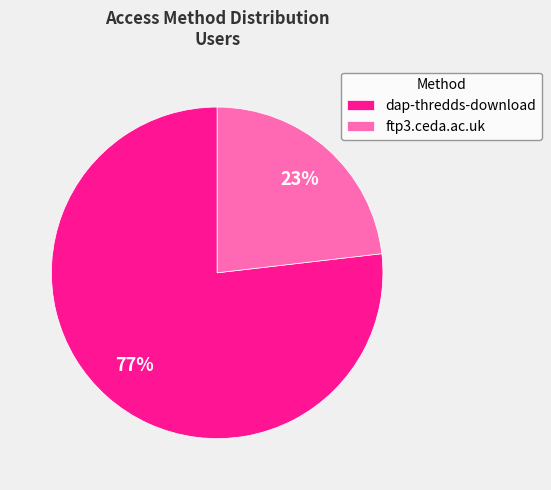

Which slice is the largest?

dap-thredds-download